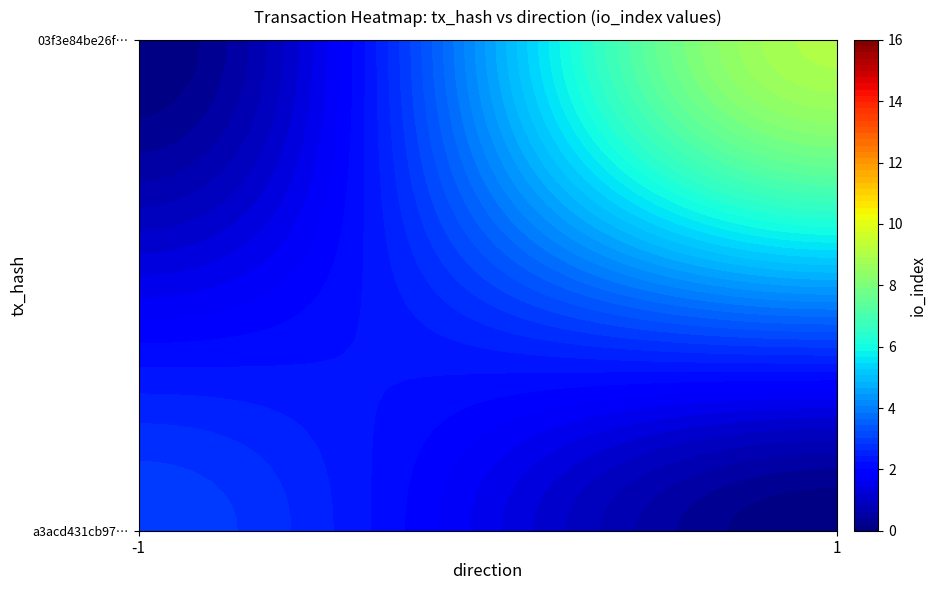

Reading right to left, what are all the values shown in this chart?

a3acd431cb972c842ad85e835d2905f8e060668: io_index=3	direction=-1
03f3e84be26f5b0be3b3e97728850f143368798: io_index=9	direction=1